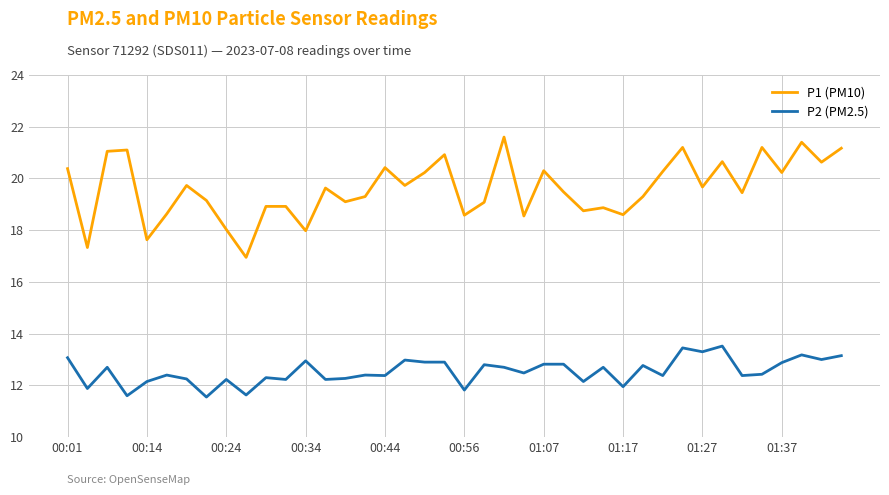

List the series in order of their overall mean, highest first.

P1 (PM10), P2 (PM2.5)